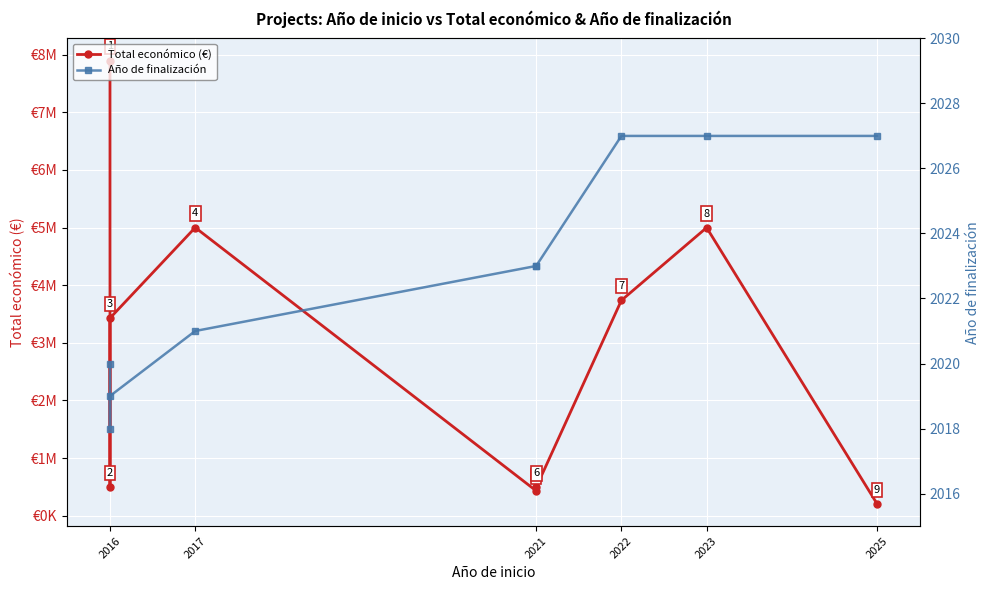

True or false: Año de finalización and Total económico (€) intersect in this chart.

False